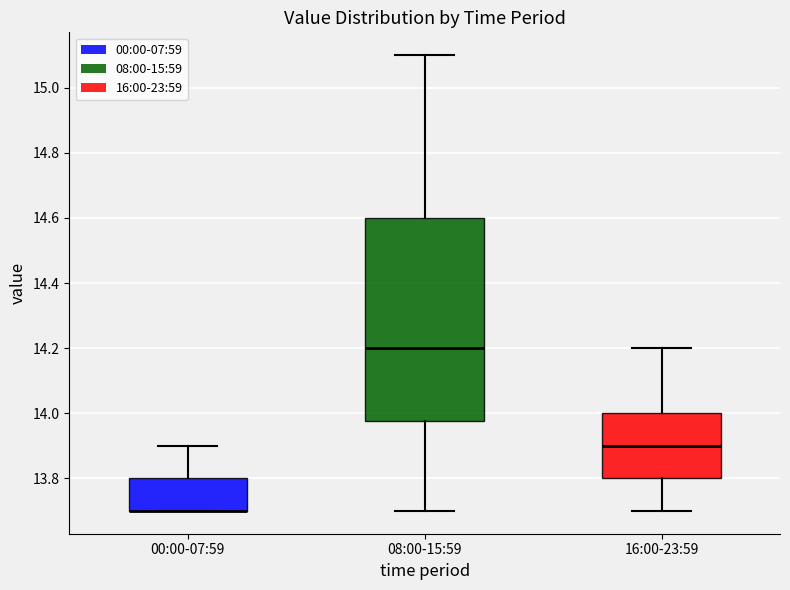

Comparing the boxes themselves (not the whiskers), which one is the tallest?

08:00-15:59